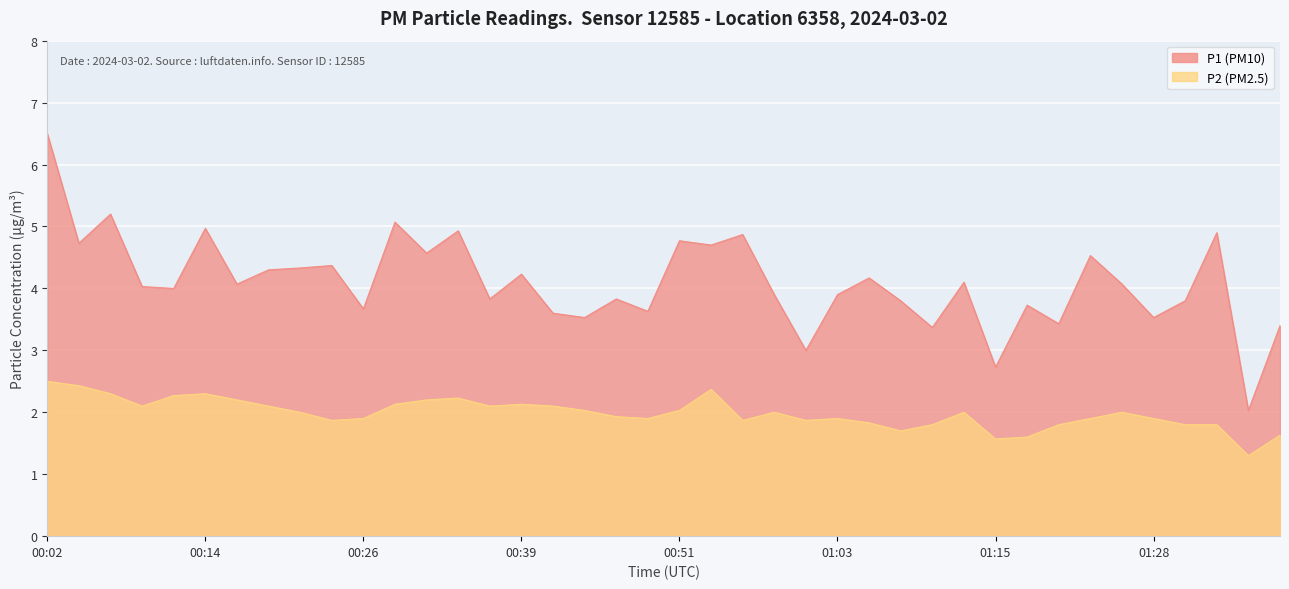

At 00:14, list the series in order from largest to smallest.

P1, P2